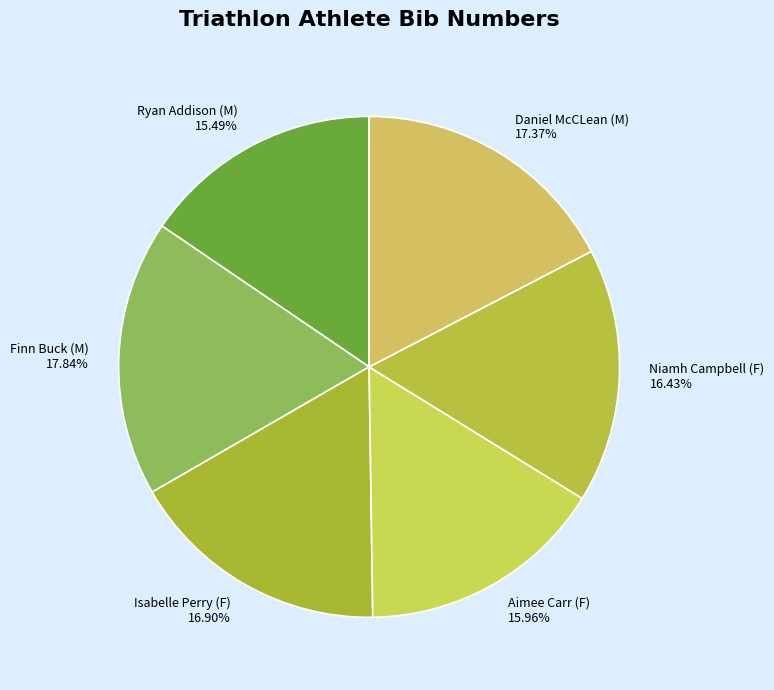

Combined, what portion of the pie is Finn Buck (M) and Isabelle Perry (F)?

34.7%